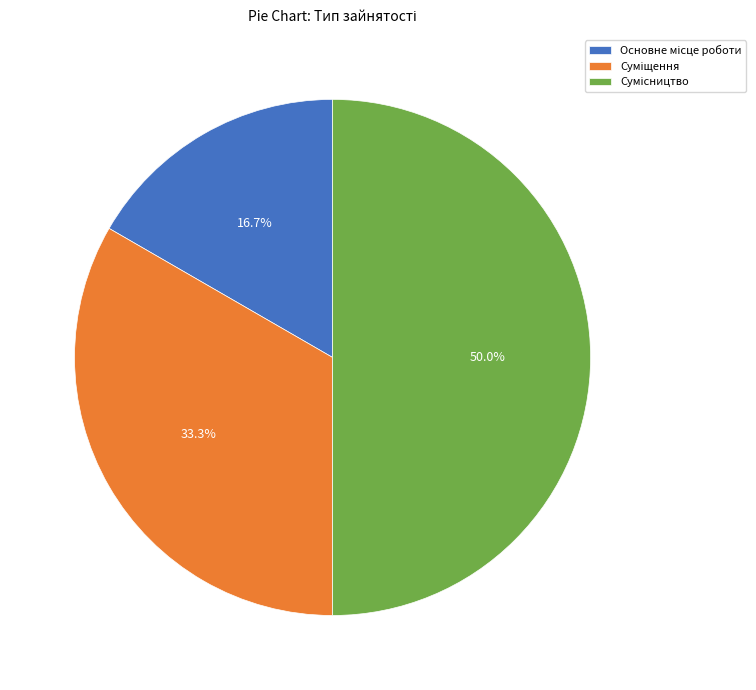

How many segments does this pie chart have?

3